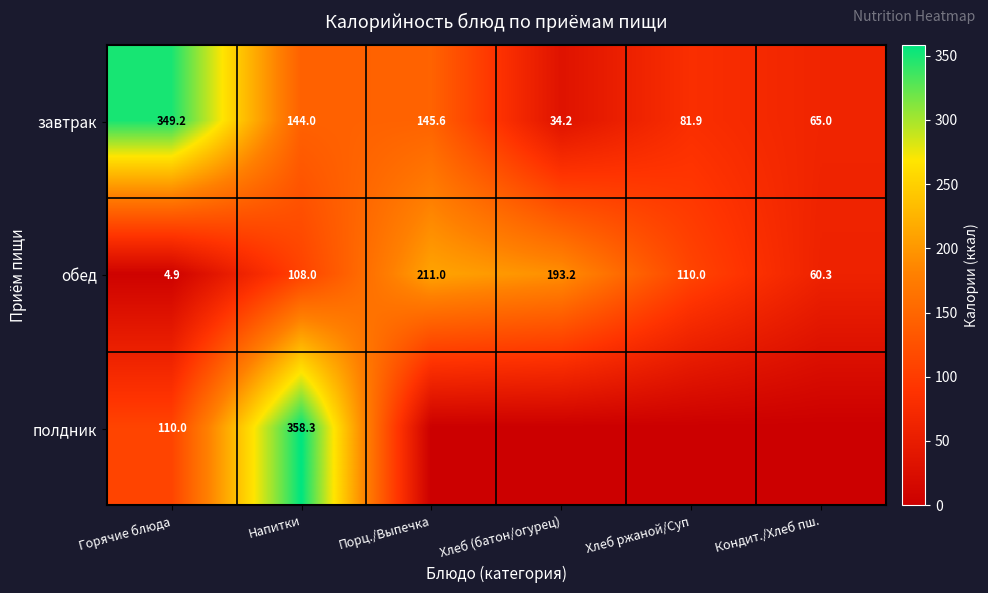

What is the difference between the second highest and minimum values in the завтрак series?

111.4